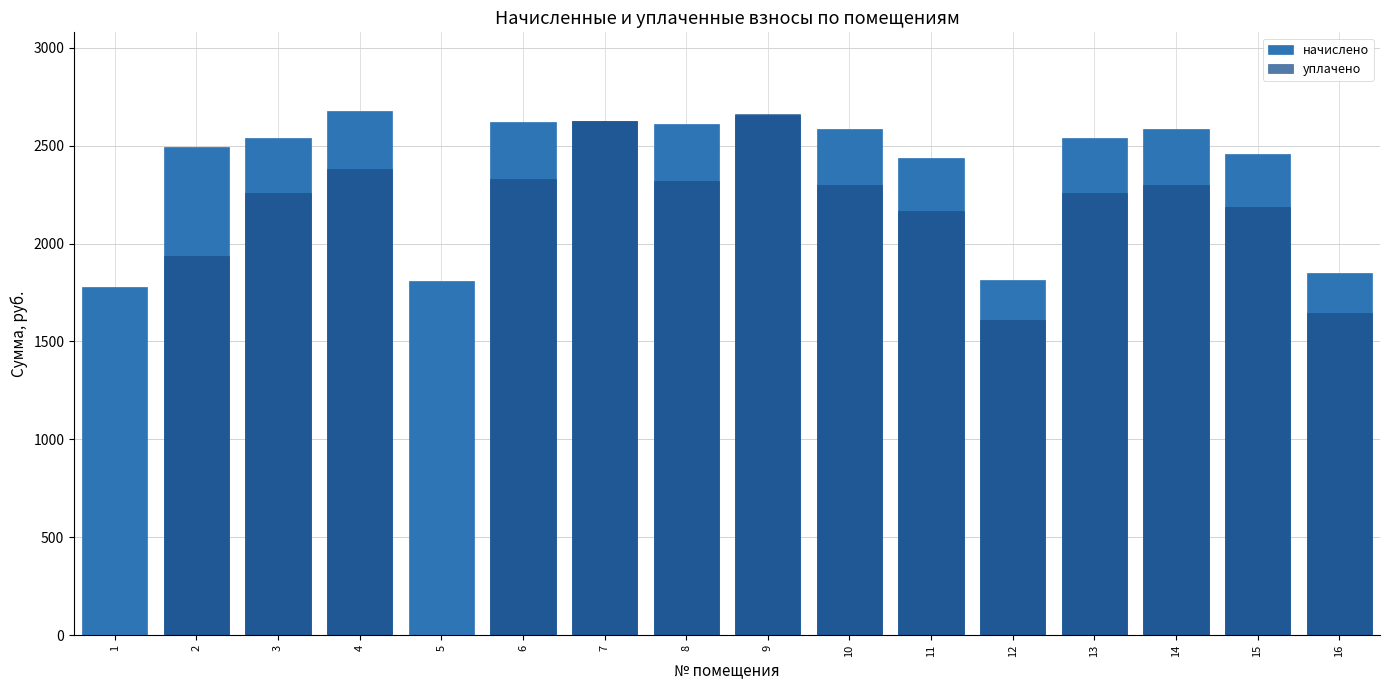

What is the spread (max minus min) of values at 13?

282.2